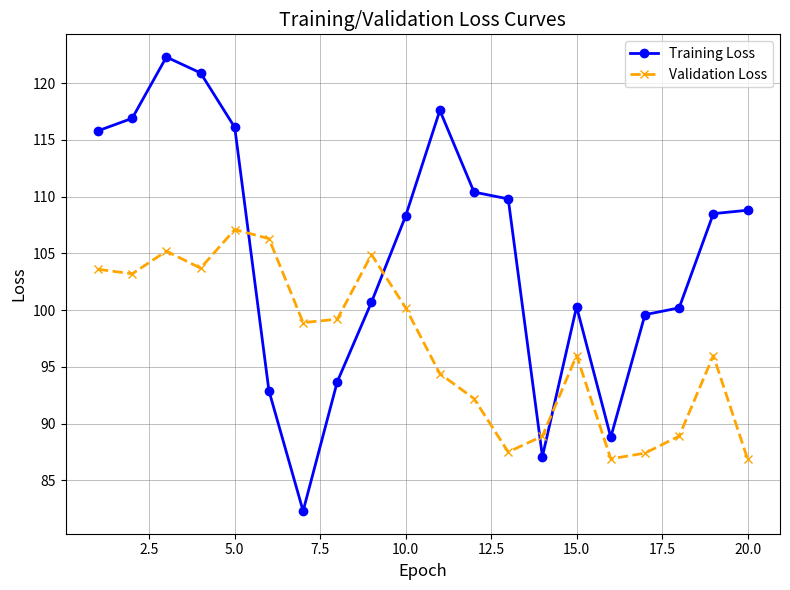

What is the lowest value of the Training Loss series?

82.3